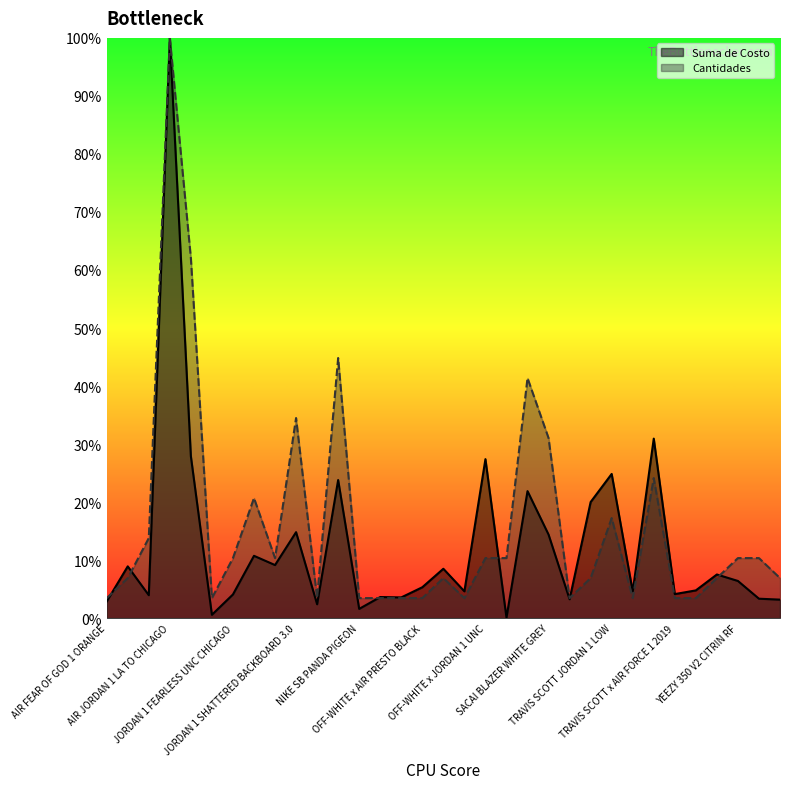

What is the value of the Cantidades point at the 33rd from the left?

6.9